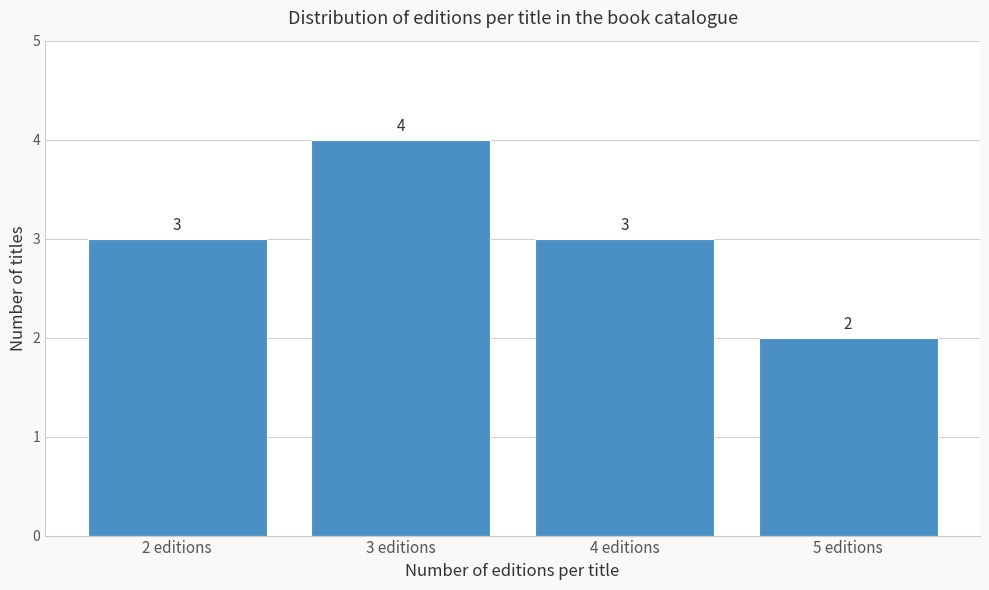

Reading left to right, extract all data points from this chart.

2 editions=3	3 editions=4	4 editions=3	5 editions=2